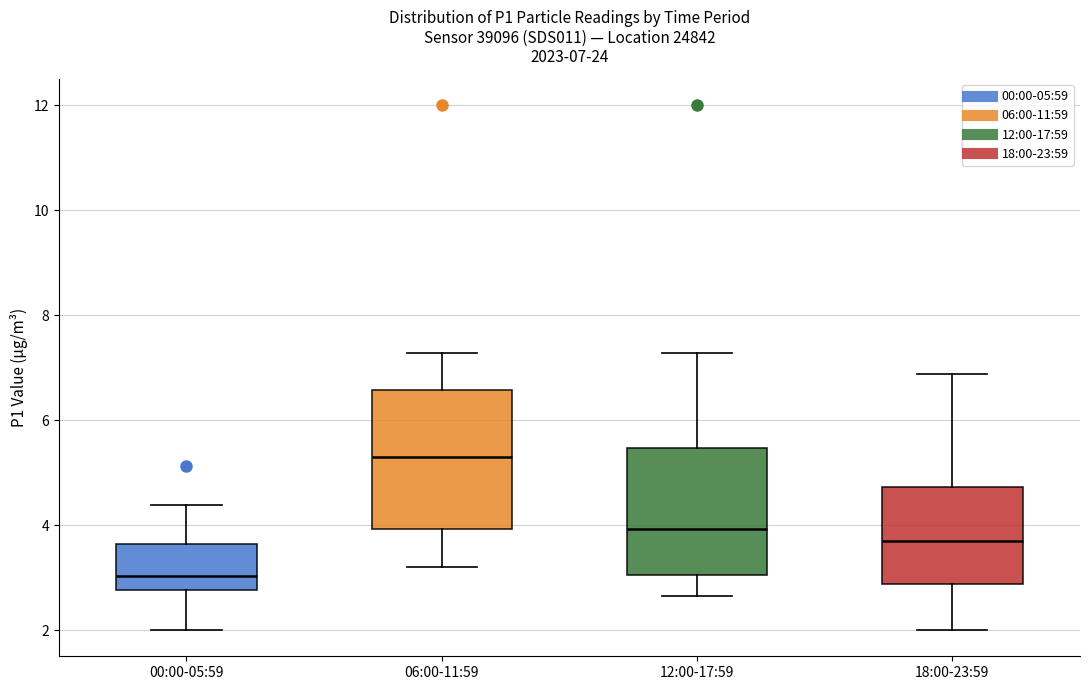

Which box has the highest median line?

06:00-11:59